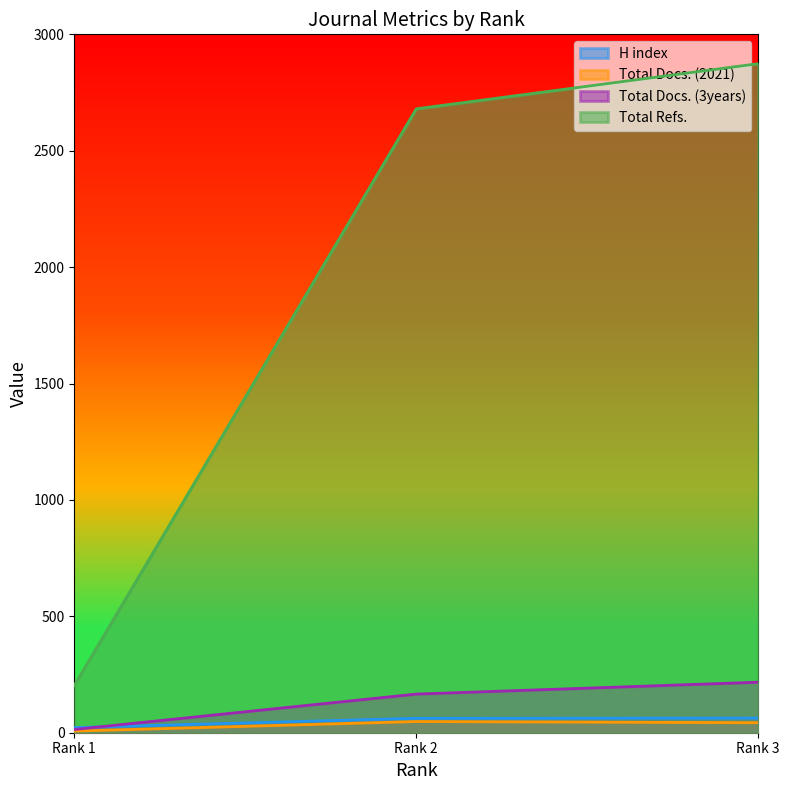

True or false: Total Refs. has a value of 2874 at Rank 3.

True